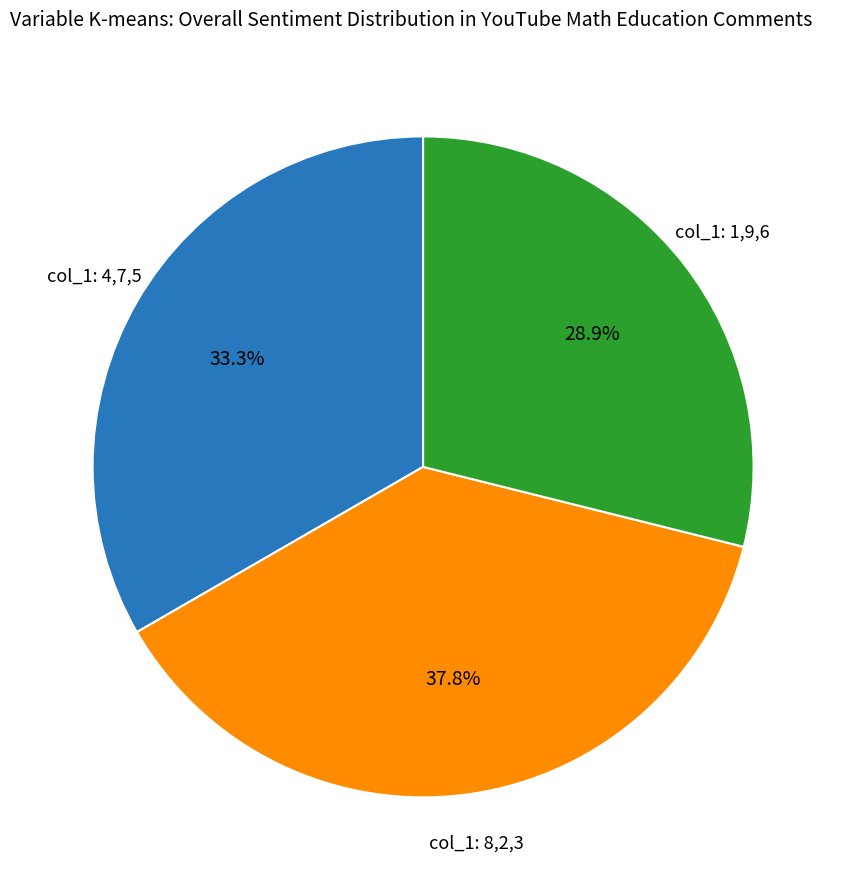

Does any single category account for the majority?

No